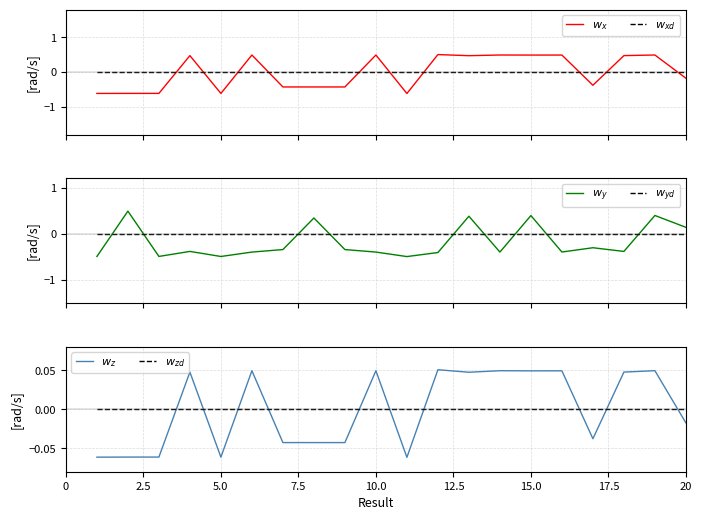

What is the value of the $w_y$ point at the 7th from the left?

-0.3